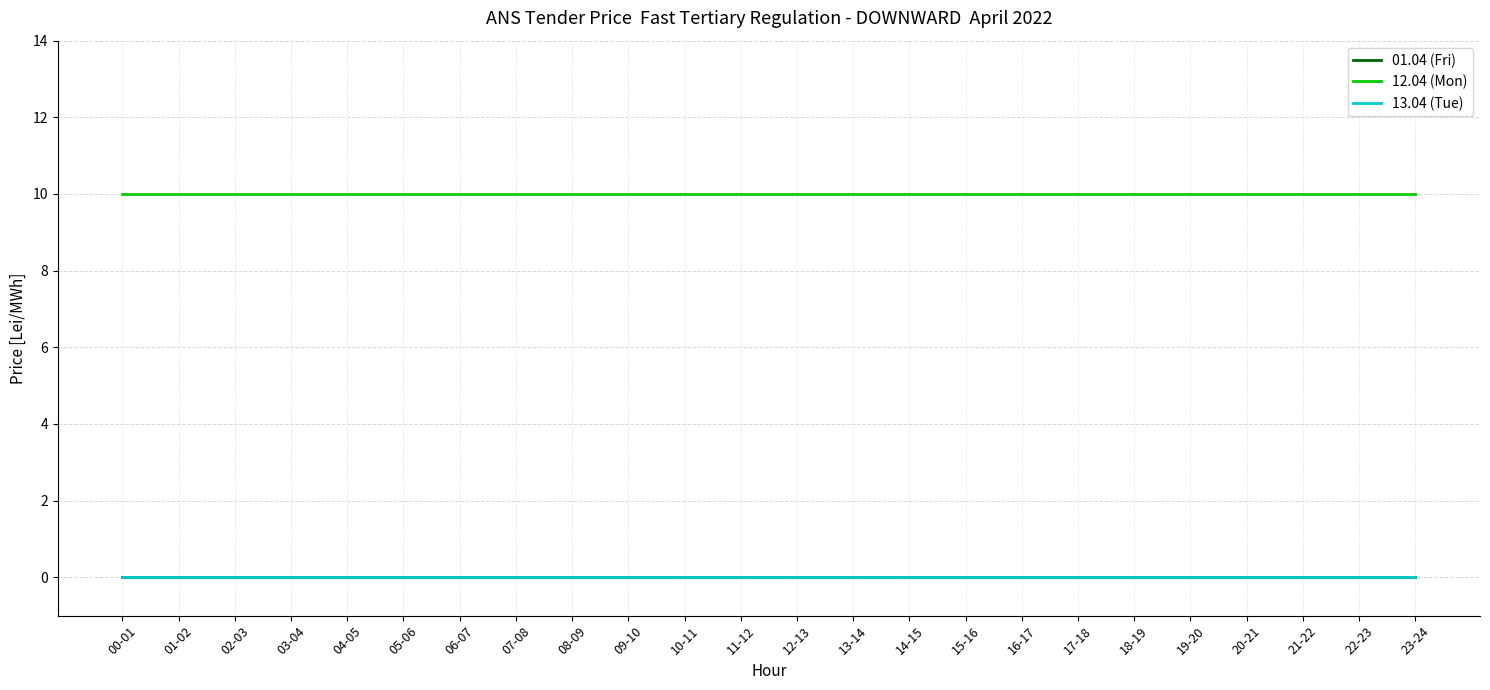

Is this an area chart (filled region under the line)?

No